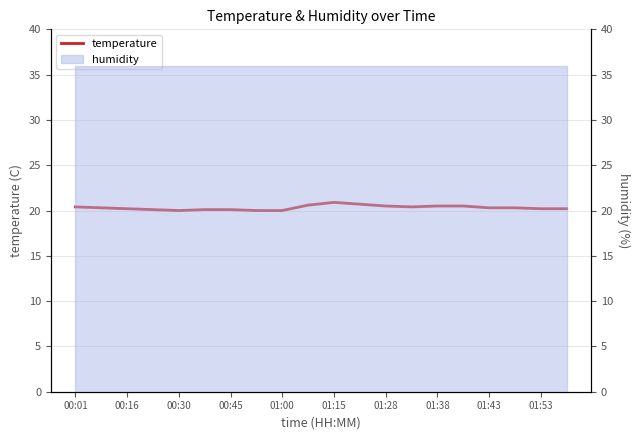

What is the label of the 18th point from the right?

00:16